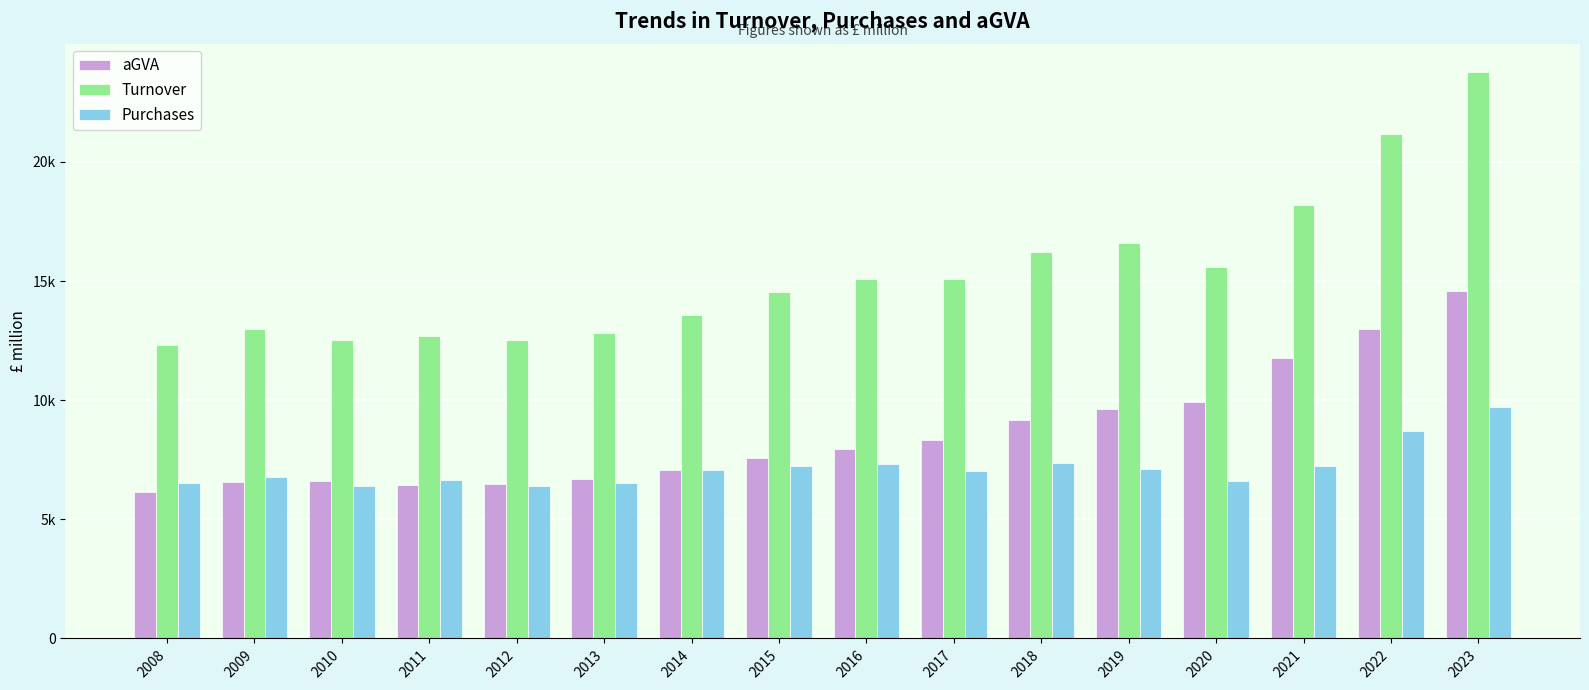

What is the average value of the Turnover series?

15351.1